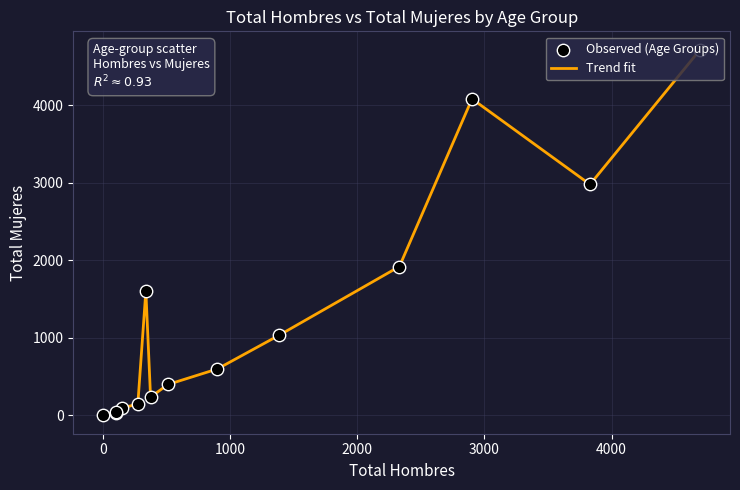

What is the greatest value displayed?

4716